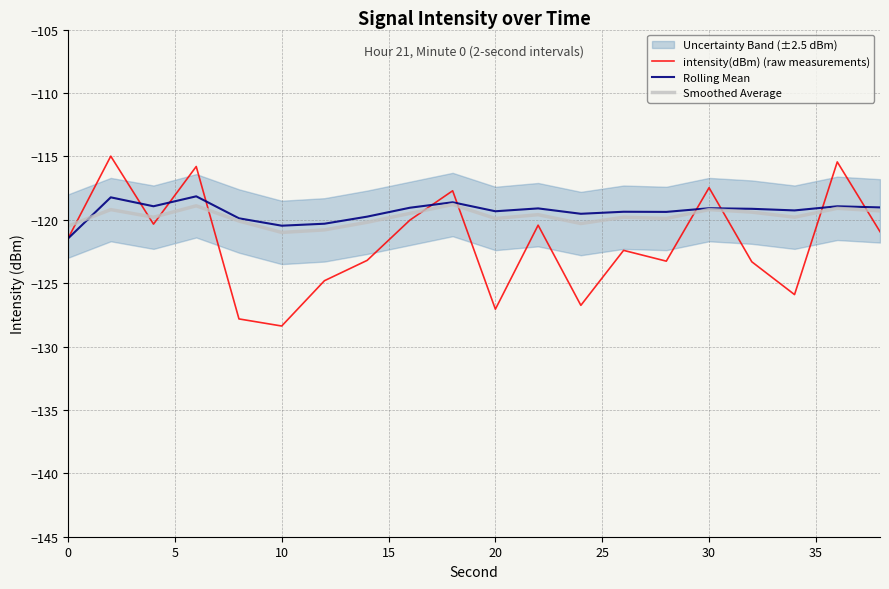

The value of Rolling Mean at 10 is -156.8. True or false?

False